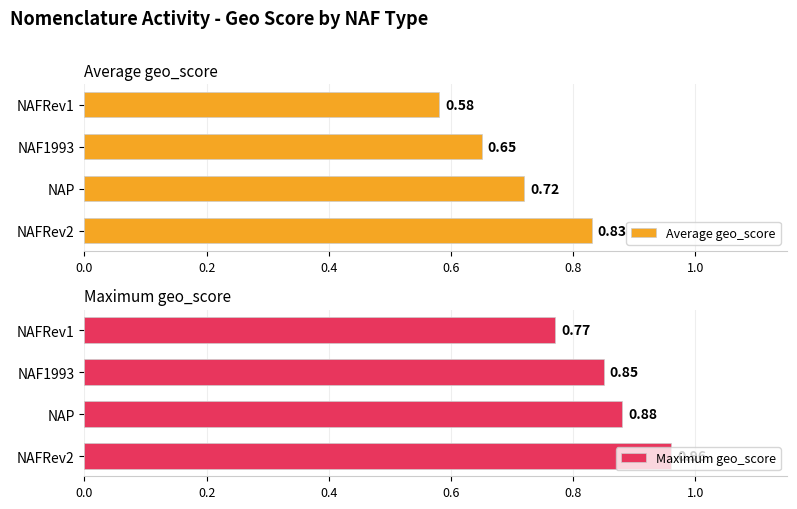

Between NAFRev2 and NAF1993, which series saw the biggest shift?

Average geo_score